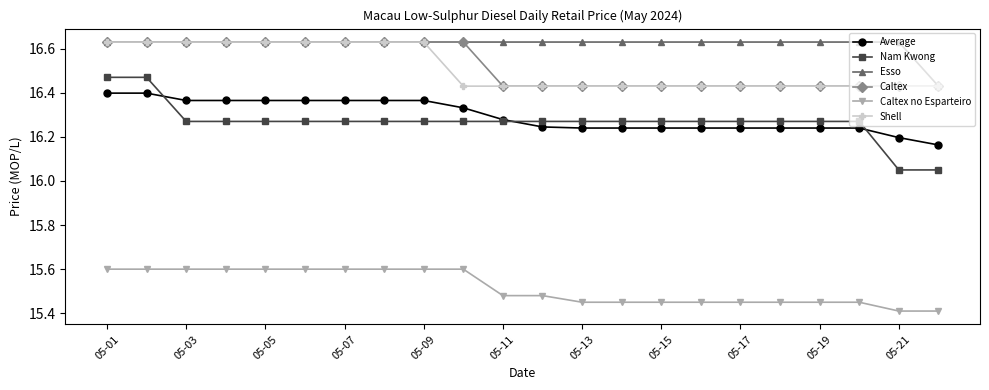

True or false: Nam Kwong and Shell cross at least once.

False